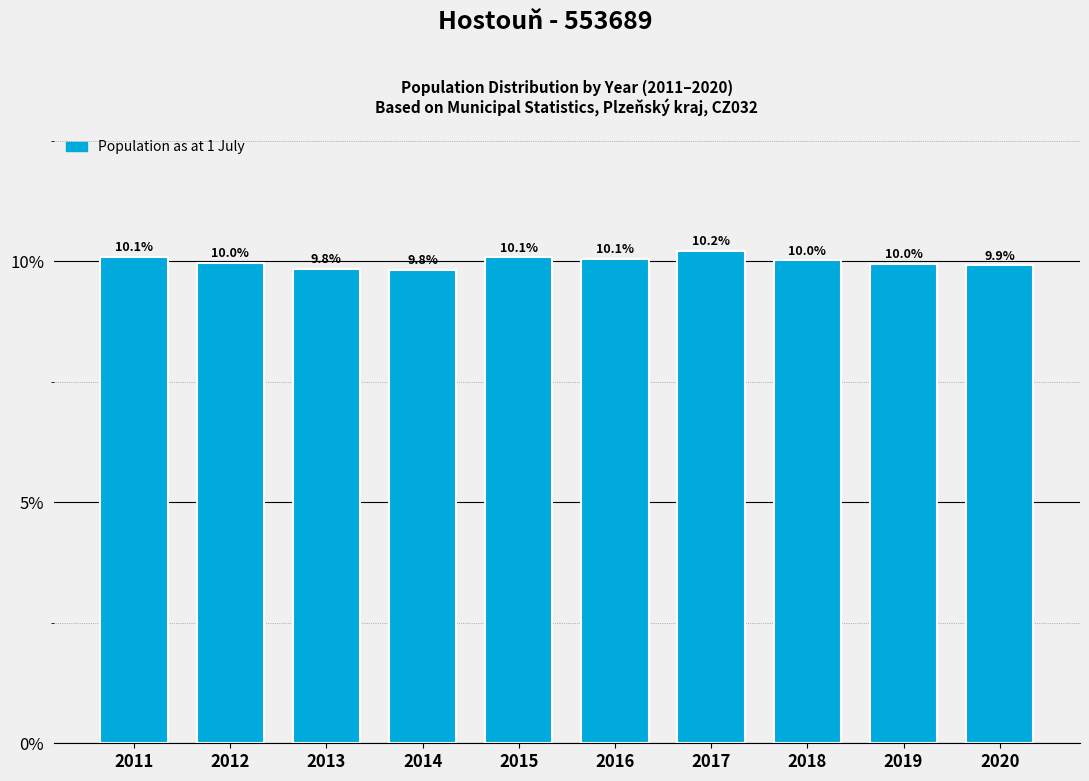

Reading right to left, extract all data points from this chart.

2020=9.9	2019=10.0	2018=10.0	2017=10.2	2016=10.1	2015=10.1	2014=9.8	2013=9.8	2012=10.0	2011=10.1